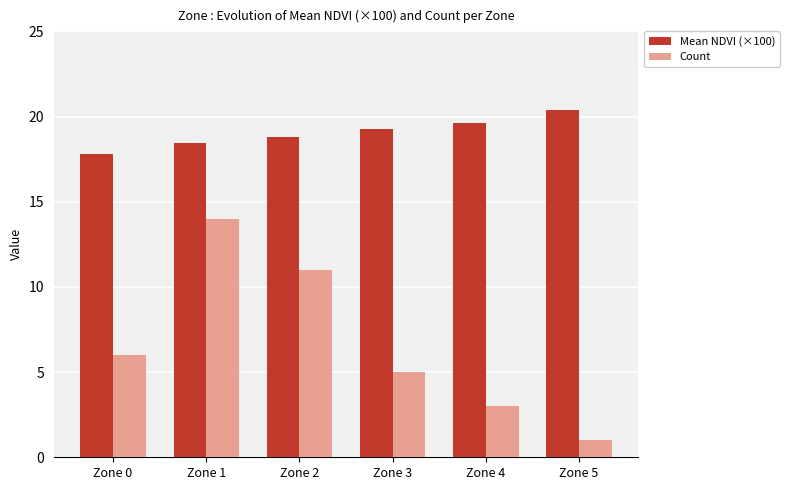

Reading left to right, transcribe all the data shown in this chart.

Mean NDVI (×100): 17.8	18.4	18.8	19.3	19.6	20.4
Count: 6.0	14.0	11.0	5.0	3.0	1.0